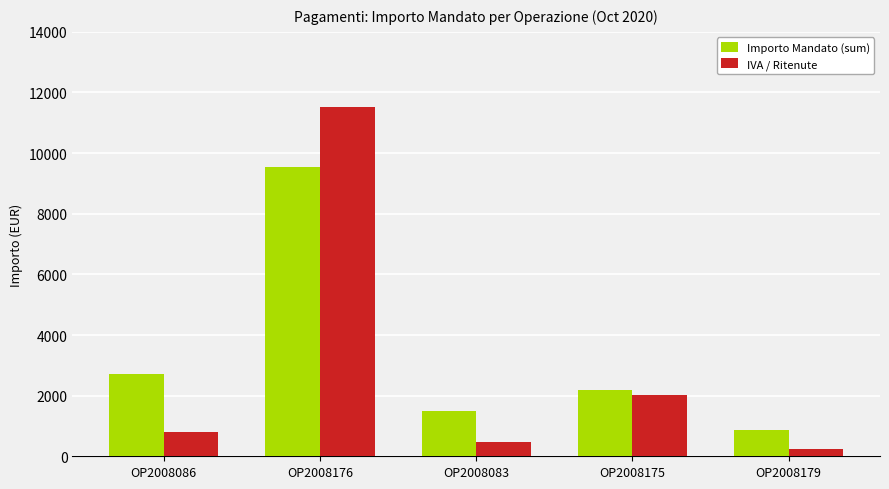

At how many categories does at least one series exceed 4353?

1